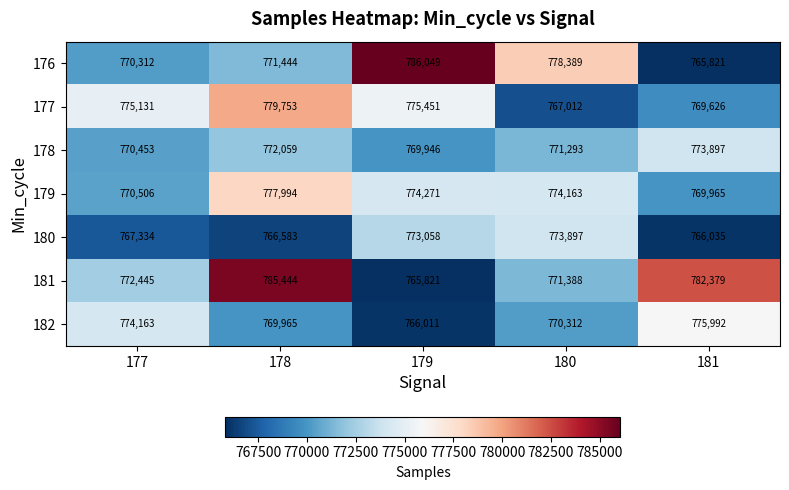

Which series has the largest total across all categories?

181